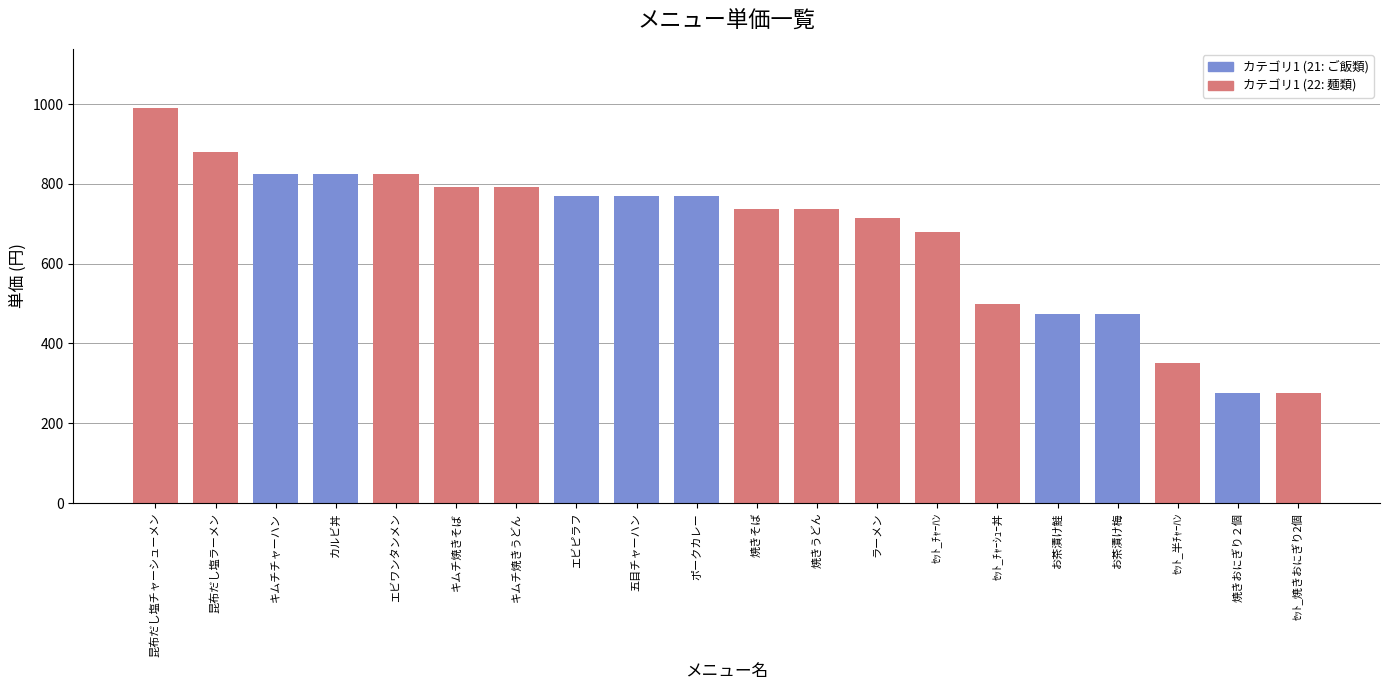

At which label does the data first exceed 770?

昆布だし塩チャーシューメン